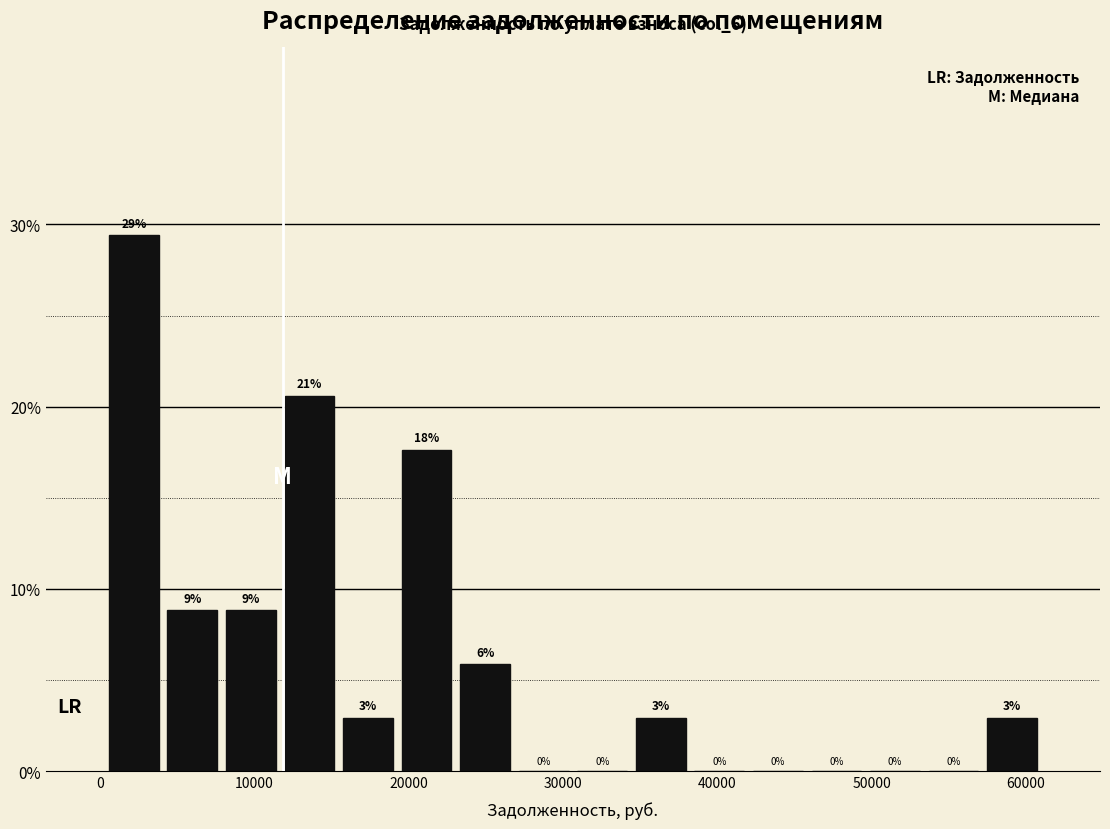

Read against the x-axis, roughly where is the centre of the tallest bar?

2000